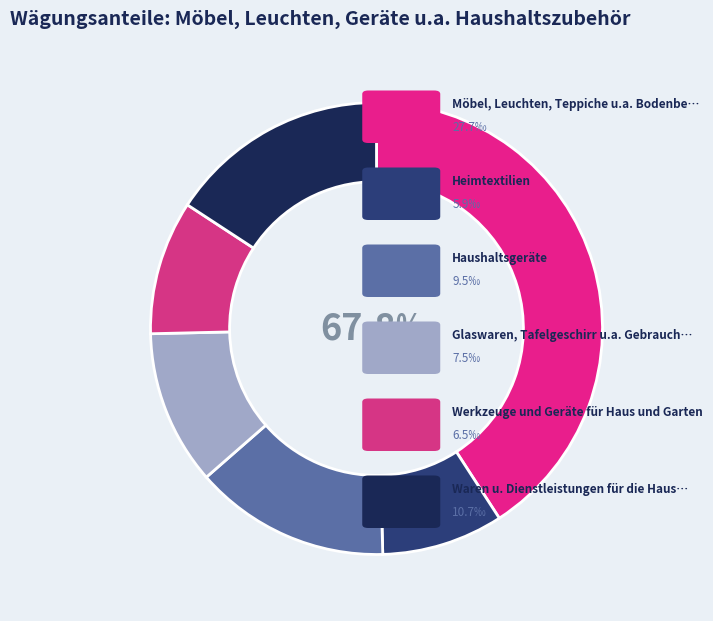

Count the number of slices in the pie.

6